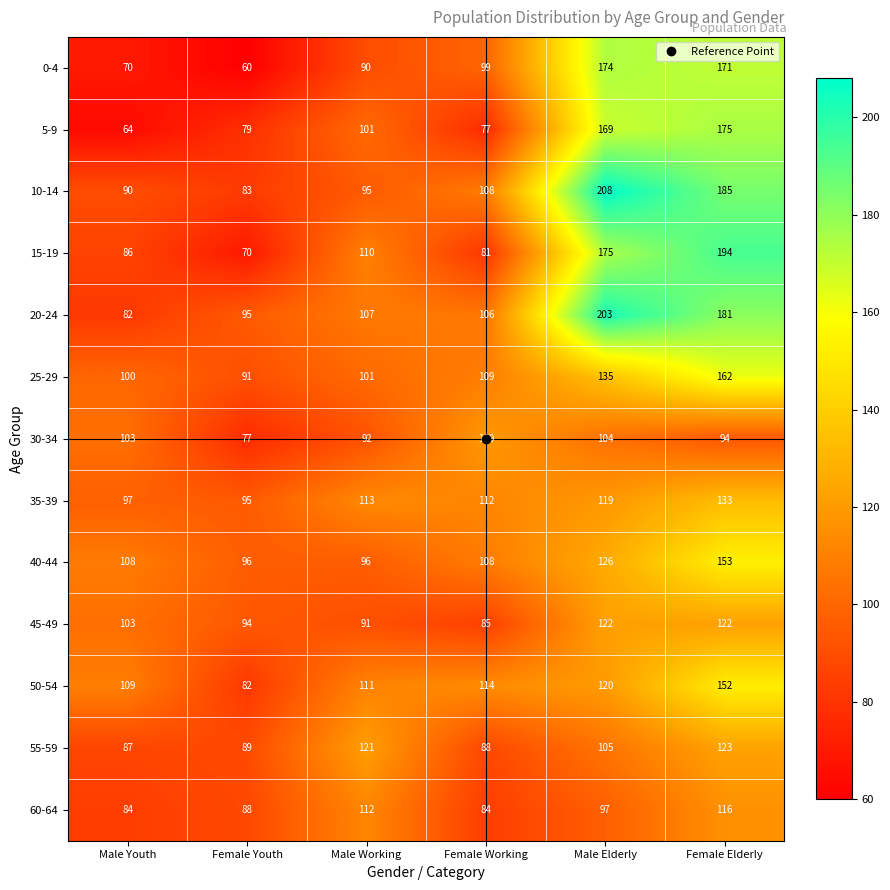

What is the sum of the 5-9 values at Female Youth and Male Youth?

143